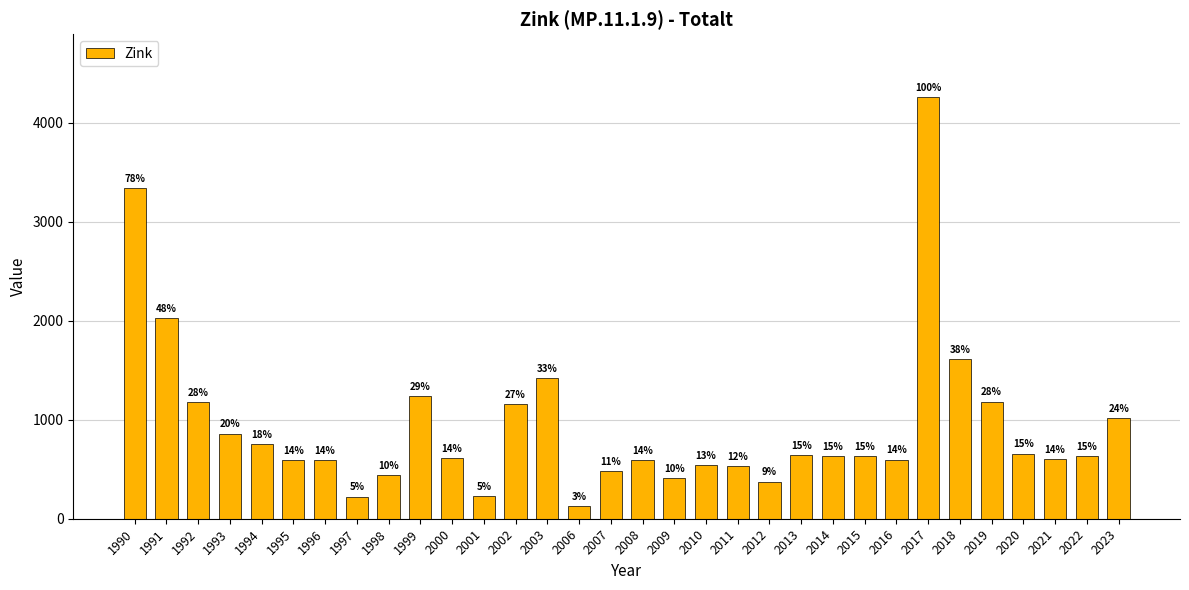

Reading right to left, transcribe all the data shown in this chart.

2023=1019	2022=633	2021=601	2020=659	2019=1184	2018=1615	2017=4257	2016=597	2015=635	2014=633	2013=640	2012=376	2011=531	2010=542	2009=407	2008=595	2007=484	2006=130	2003=1420	2002=1160	2001=225	2000=610	1999=1240	1998=440	1997=224	1996=590	1995=590	1994=750	1993=860	1992=1180	1991=2030	1990=3340